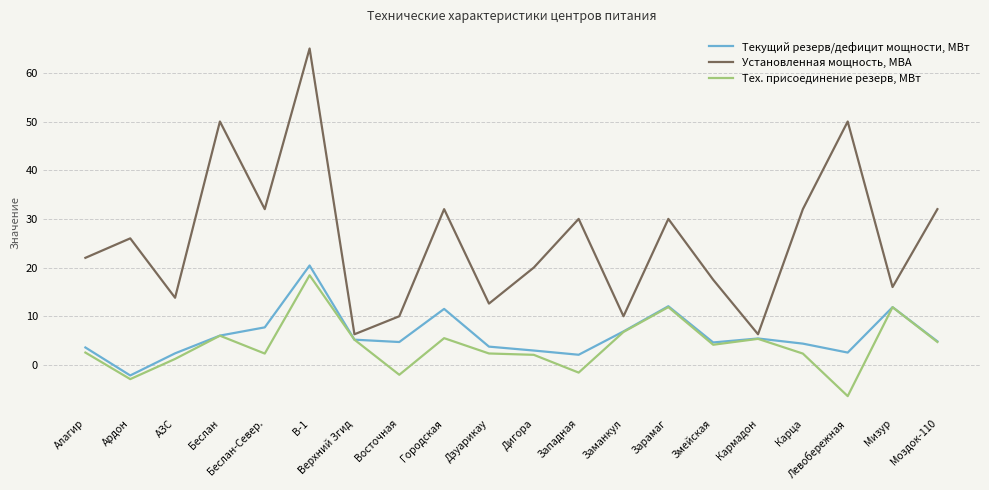

Which series has the largest total across all categories?

Установленная мощность, МВА